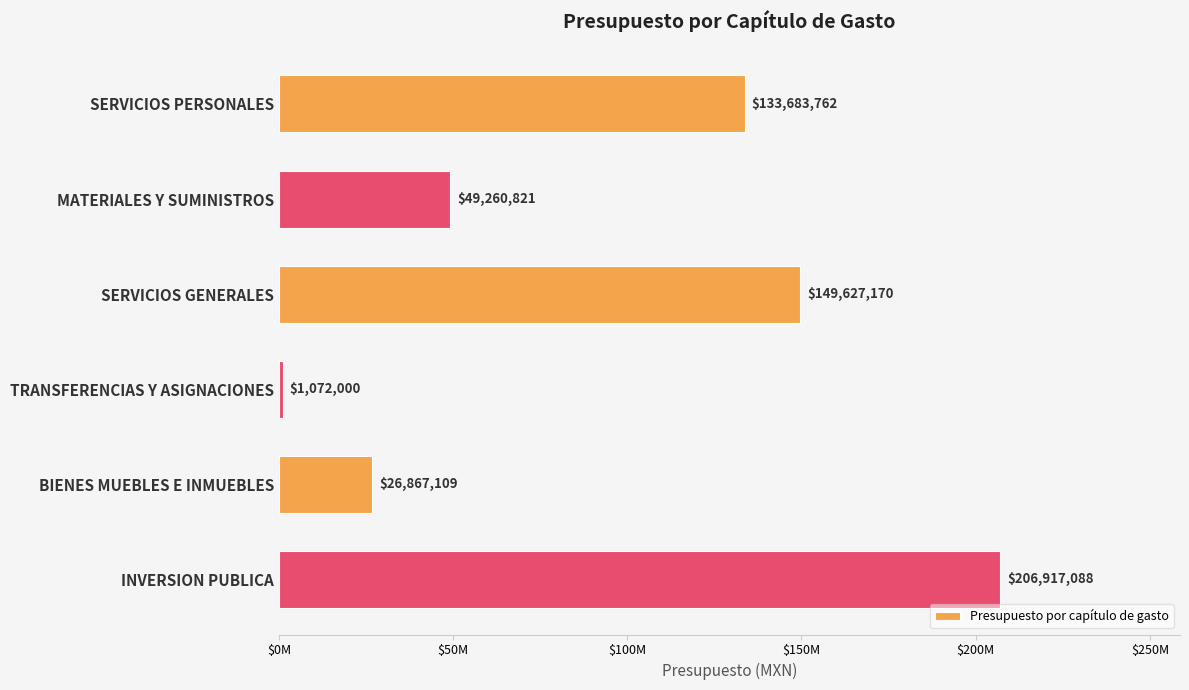

Does the chart contain any negative values?

No